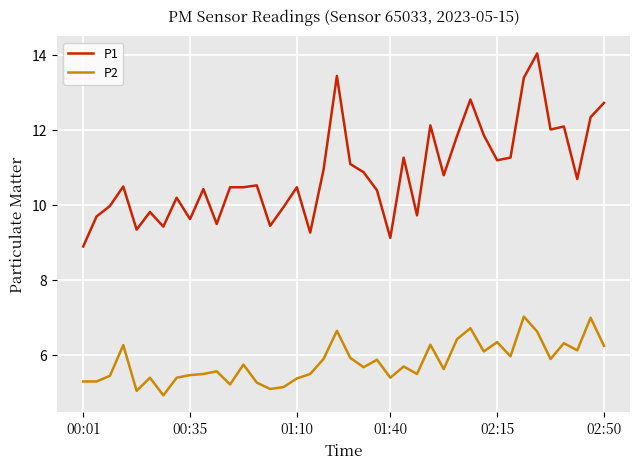

True or false: P2 and P1 intersect in this chart.

False